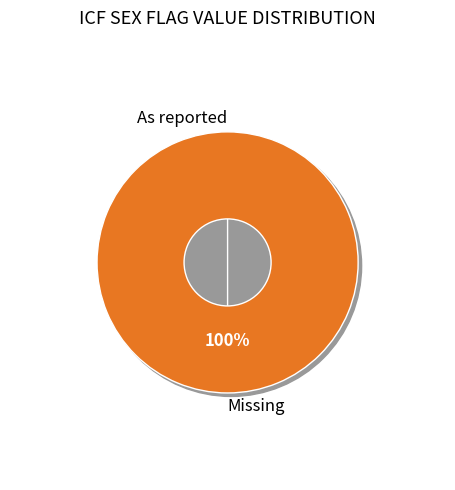

Is there a majority slice in this chart?

Yes